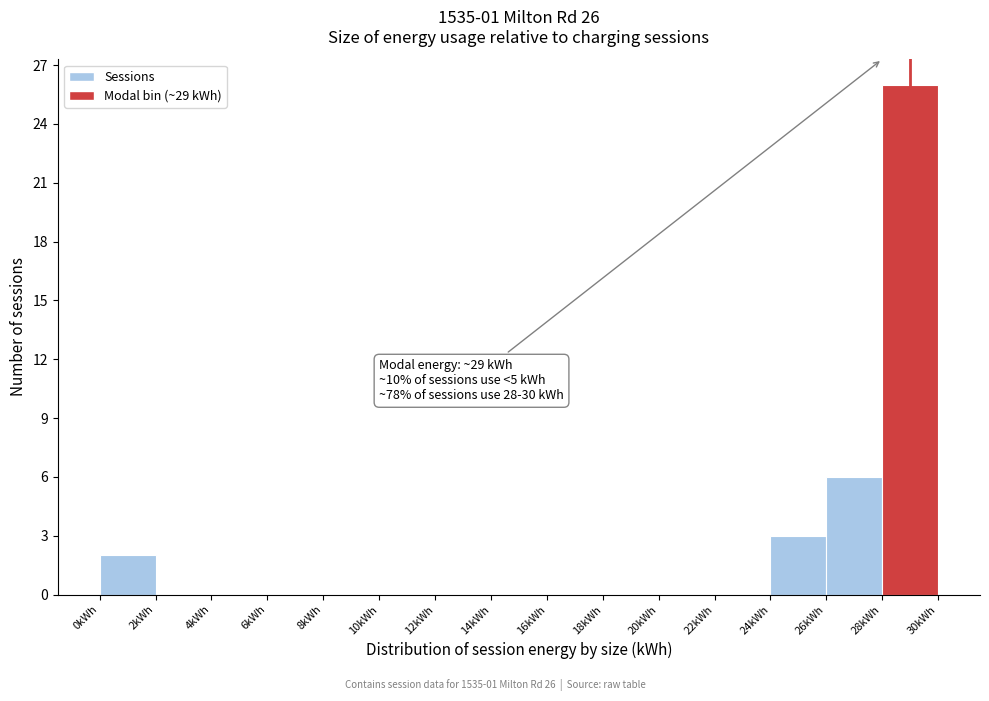

Over which range of the x-axis is the bar tallest?

28 to 30